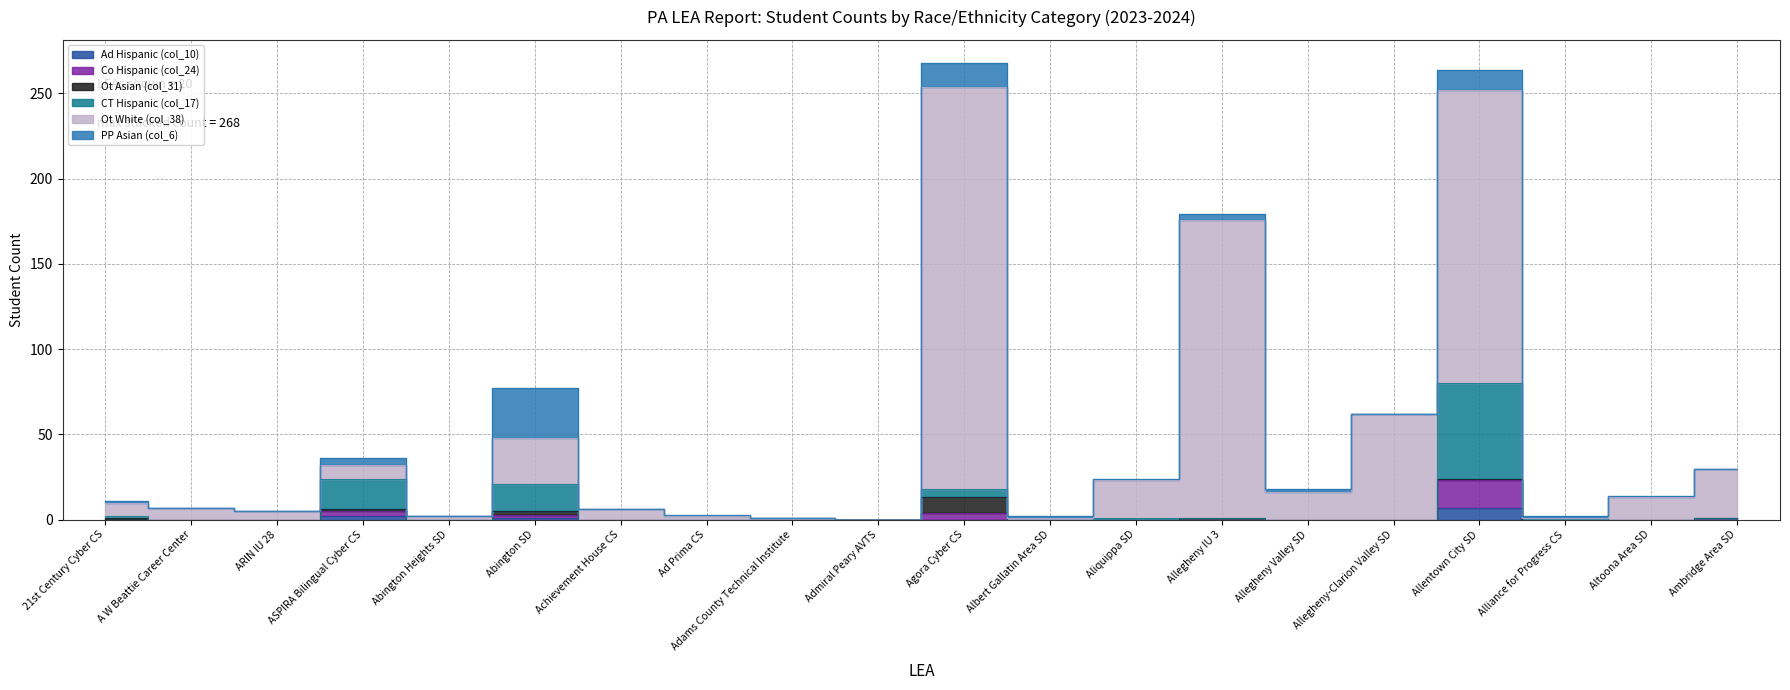

Which category has the highest value in the Co Hispanic (col_24) series?

Allentown City SD